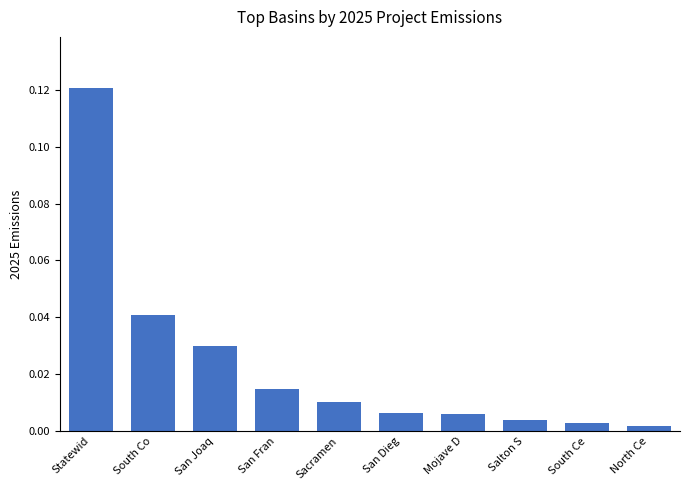

What is the label of the 1st bar from the right?

North Ce